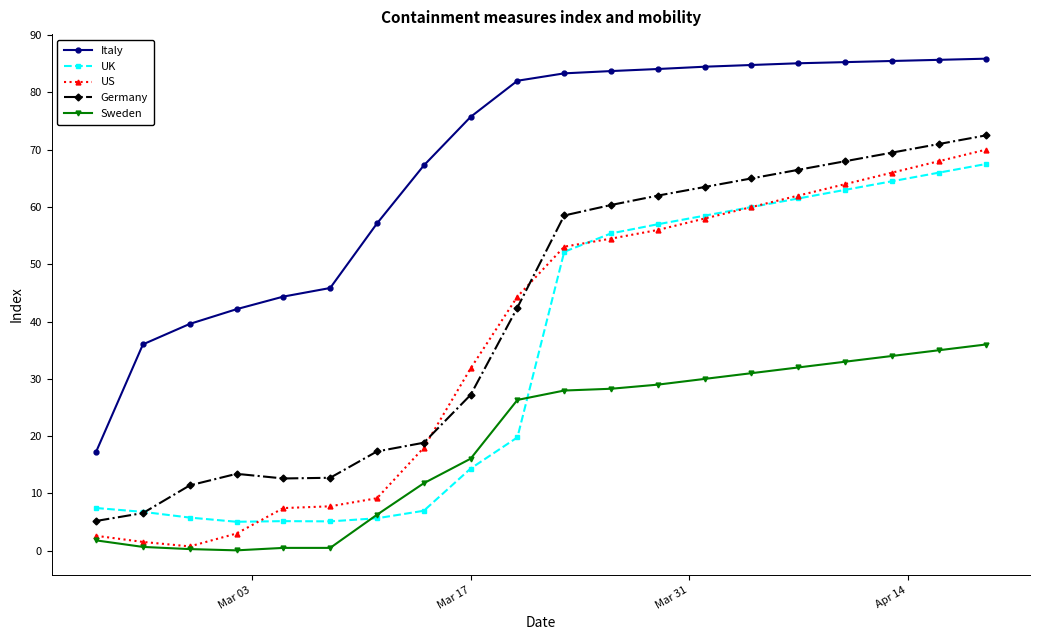

How many series are shown in this chart?

5